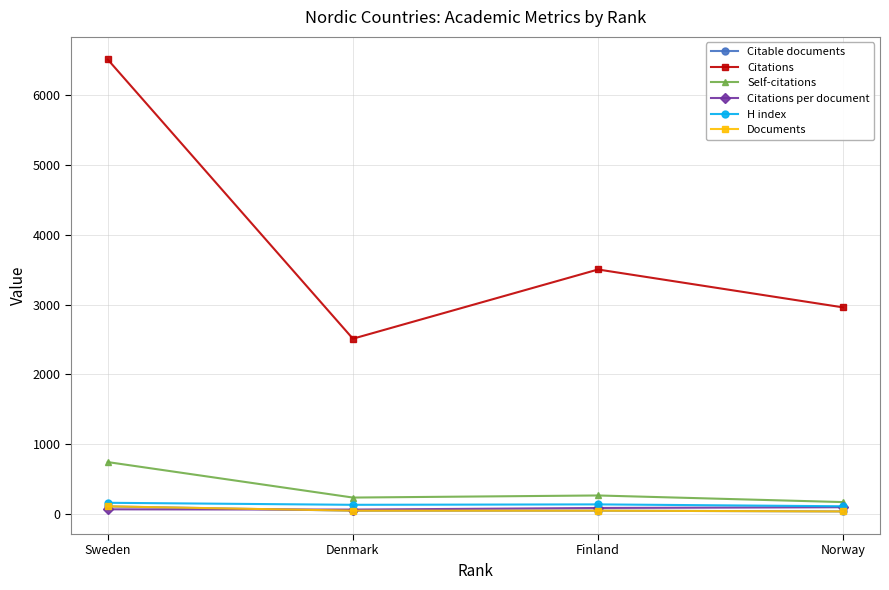

What is the difference between the highest and lowest values at Sweden?

6453.9